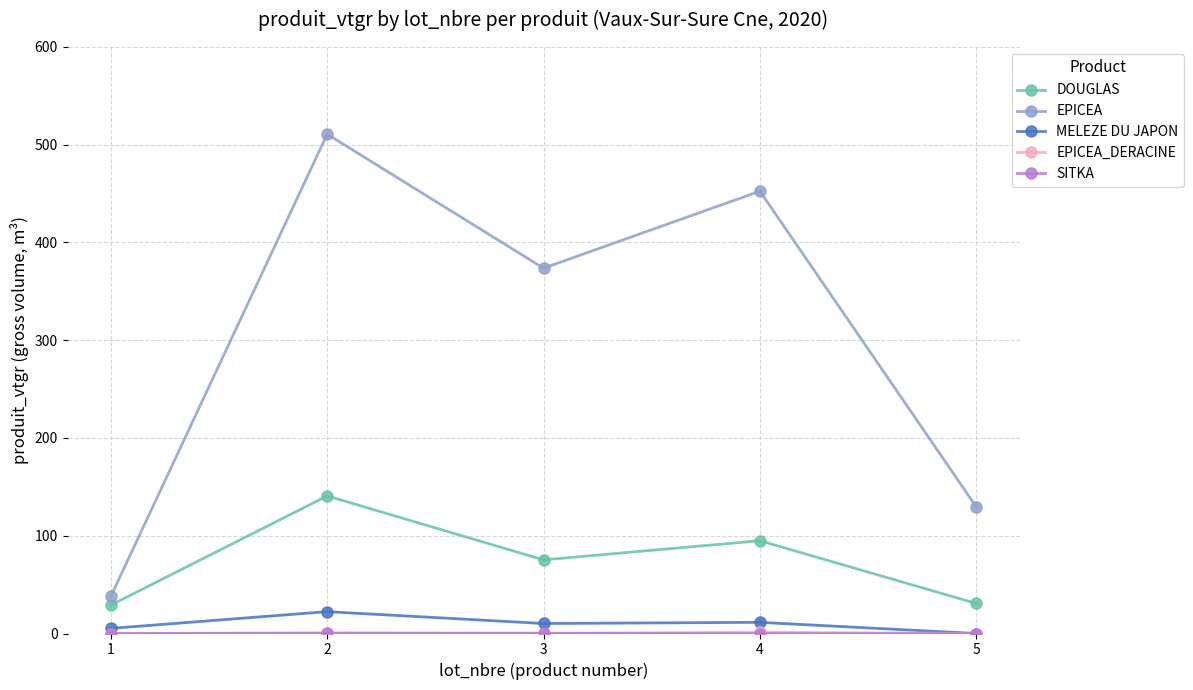

At which category does EPICEA reach its first local peak?

2